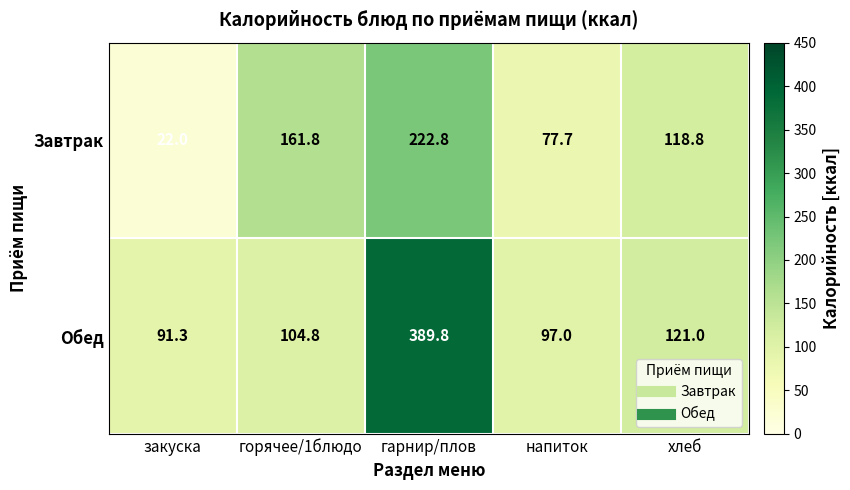

At which category is the sum across all series the highest?

гарнир/плов